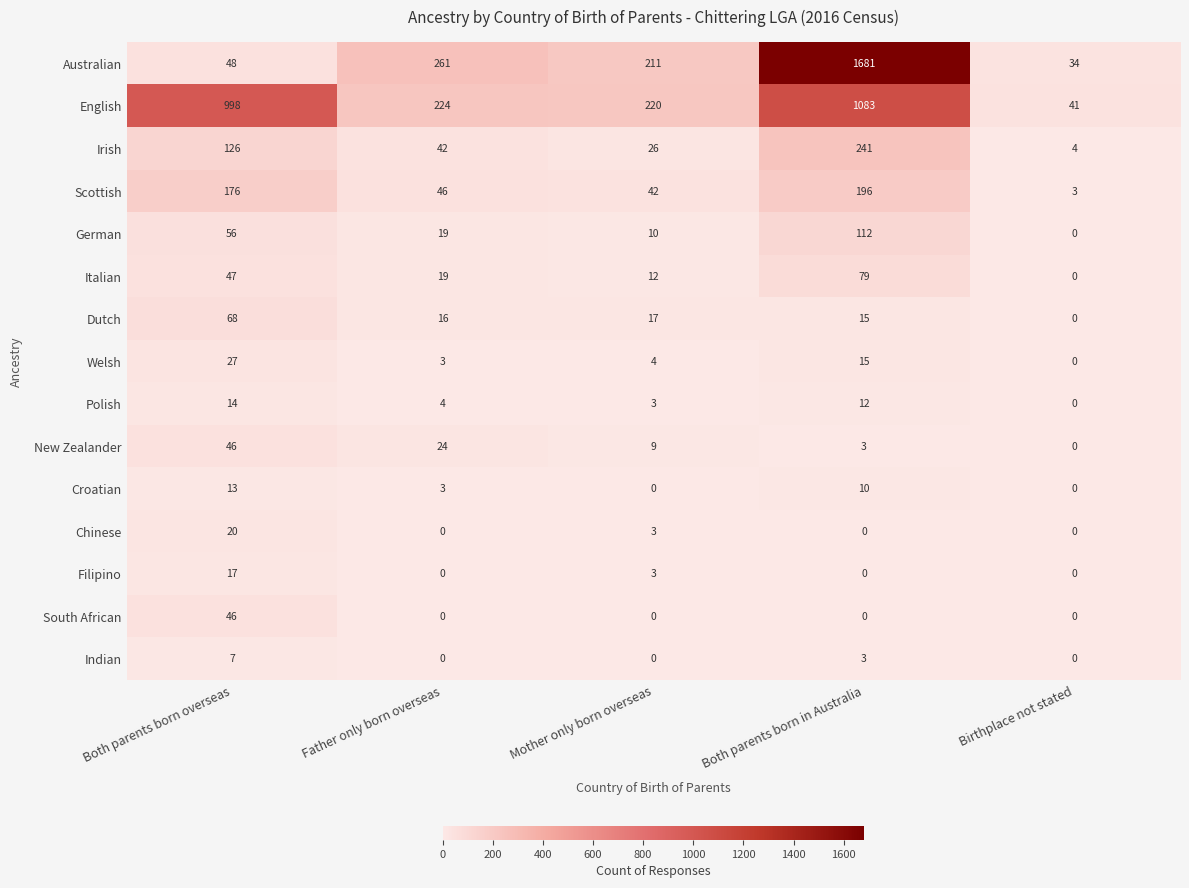

What is the maximum value for English?

1083